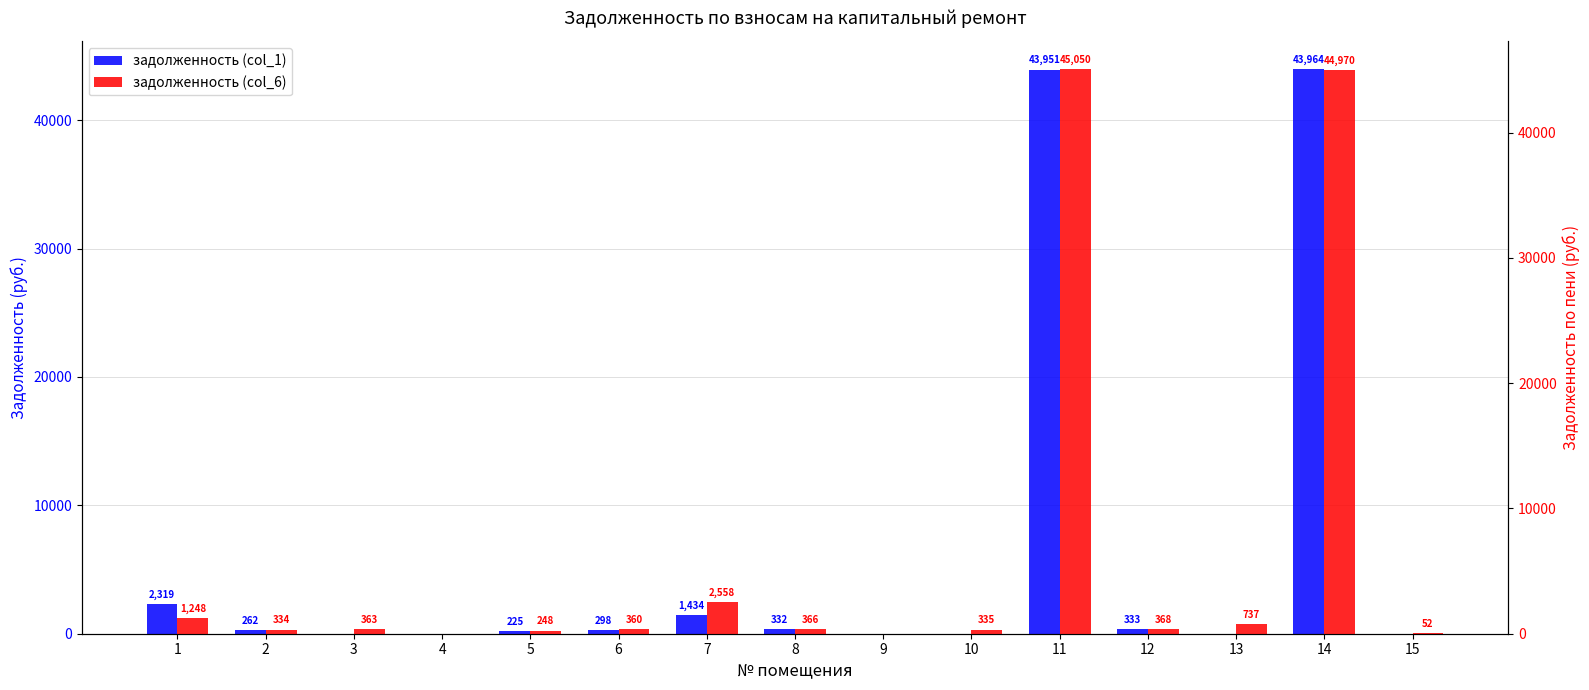

At which label does задолженность (col_1) first exceed 261?

1